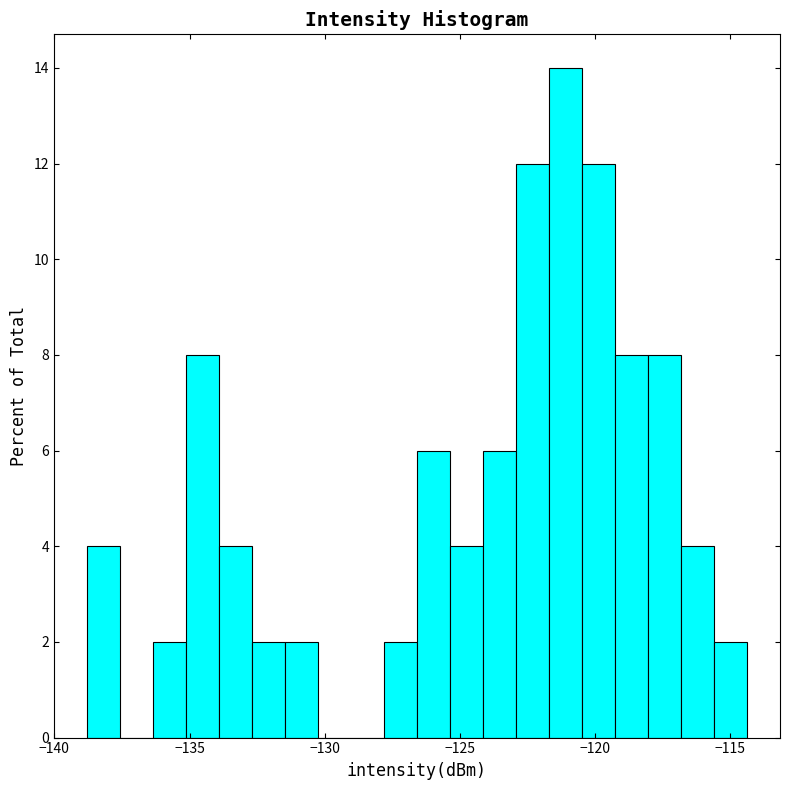

Around what value on the x-axis is the tallest bar? Give the approximate position of its centre, as read against the axis.

-121.0